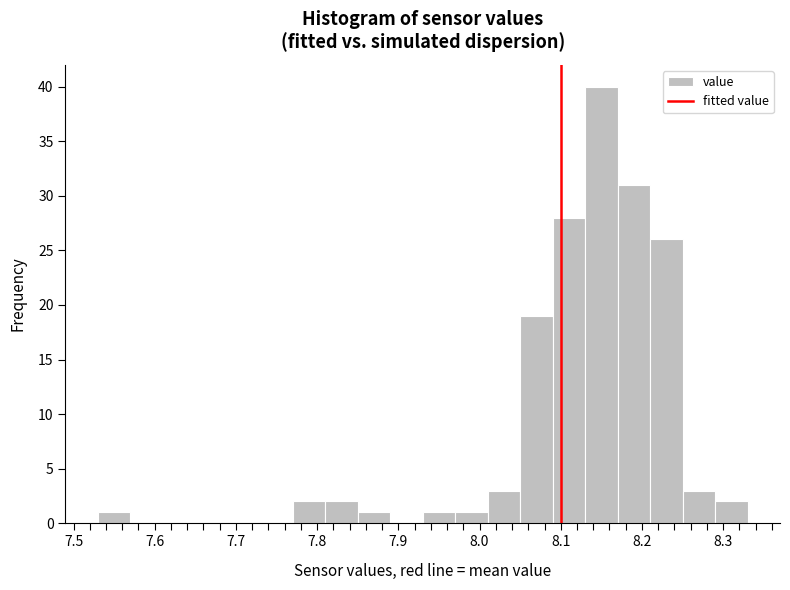

Over which range of the x-axis is the bar tallest?

8.13 to 8.17